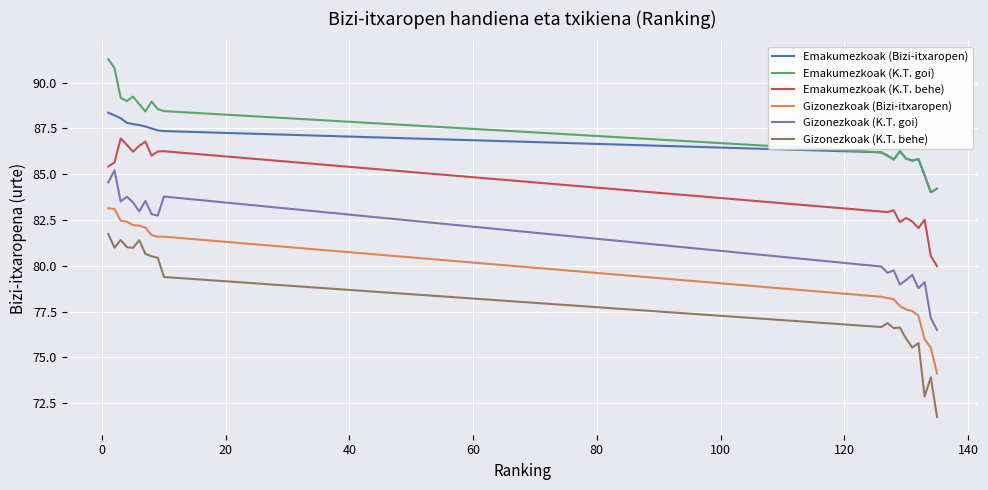

What is the smallest value displayed?

71.8